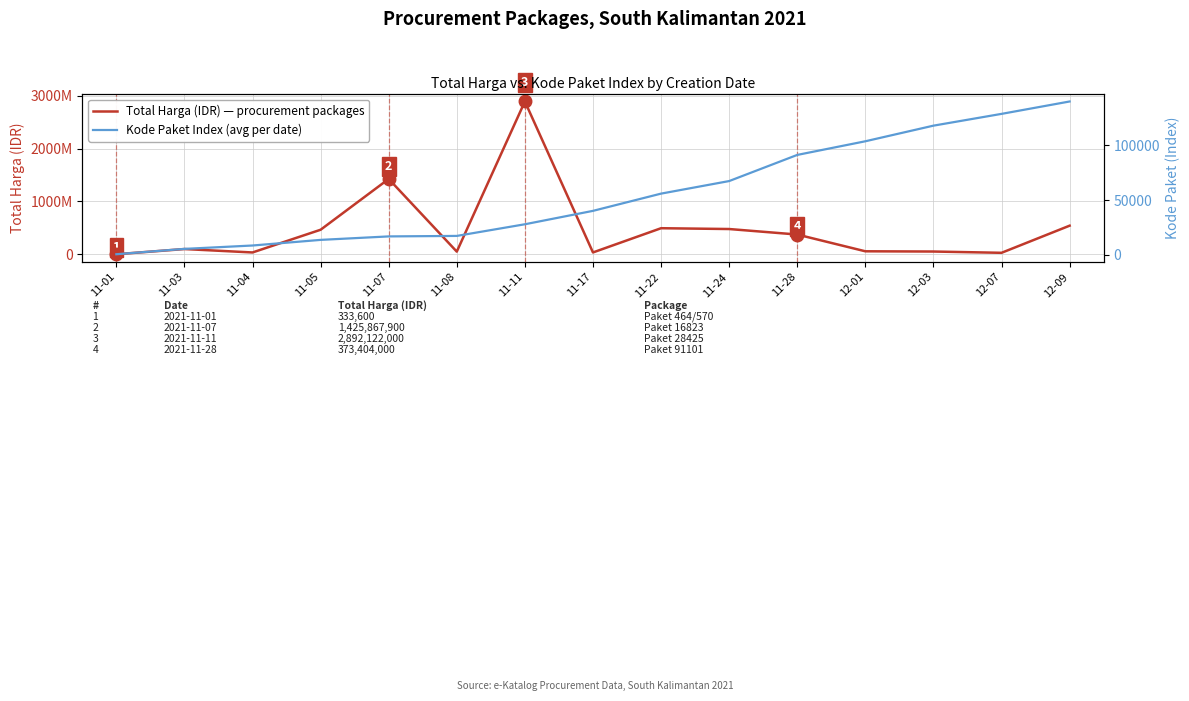

Rank the series by their average value, from lowest to highest.

Kode Paket Index (avg per date), Total Harga (IDR) — procurement packages